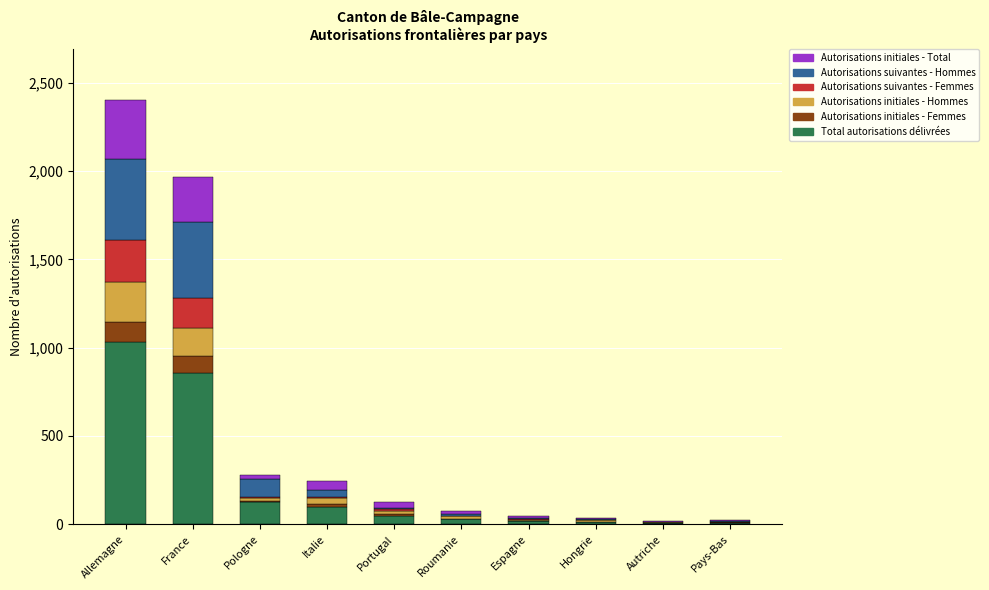

At which label does Total autorisations délivrées reach its peak?

Allemagne